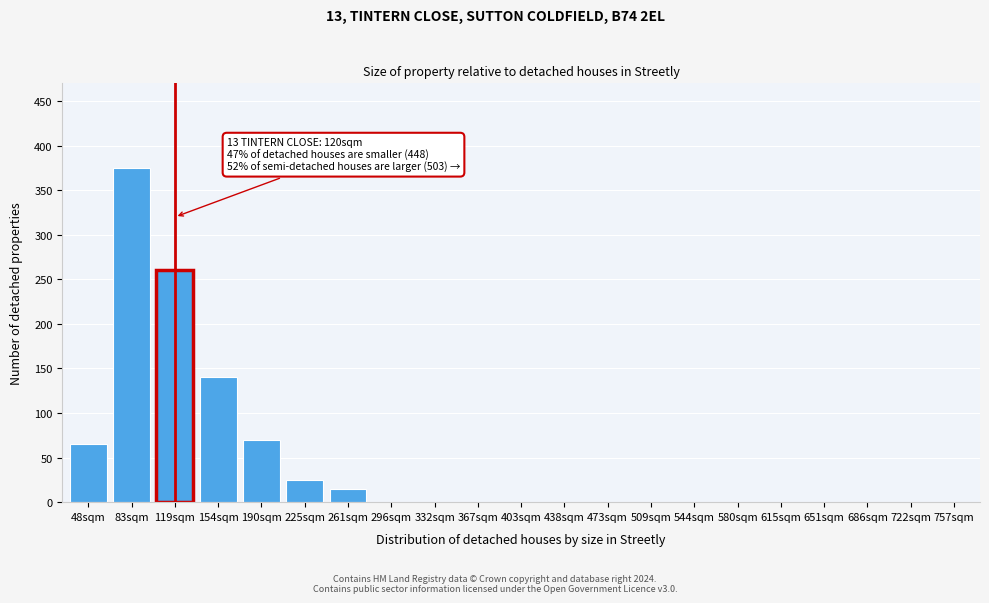

Reading left to right, extract all data points from this chart.

48sqm=65	83sqm=375	119sqm=260	154sqm=140	190sqm=70	225sqm=25	261sqm=15	296sqm=0	332sqm=0	367sqm=0	403sqm=0	438sqm=0	473sqm=0	509sqm=0	544sqm=0	580sqm=0	615sqm=0	651sqm=0	686sqm=0	722sqm=0	757sqm=0